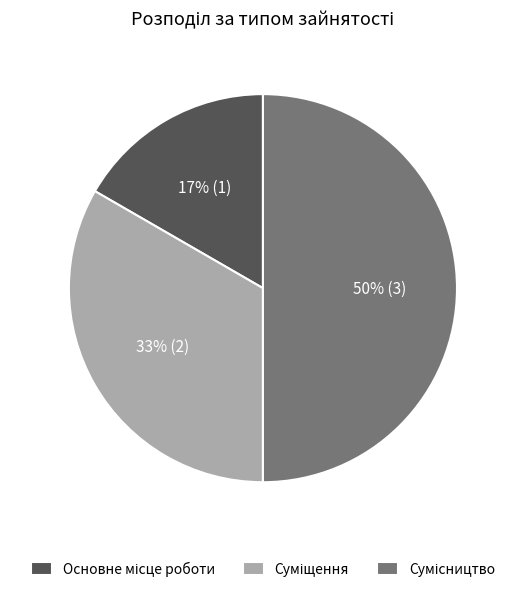

To the nearest percent, what is the difference between the largest and smallest slice percentages?

33%